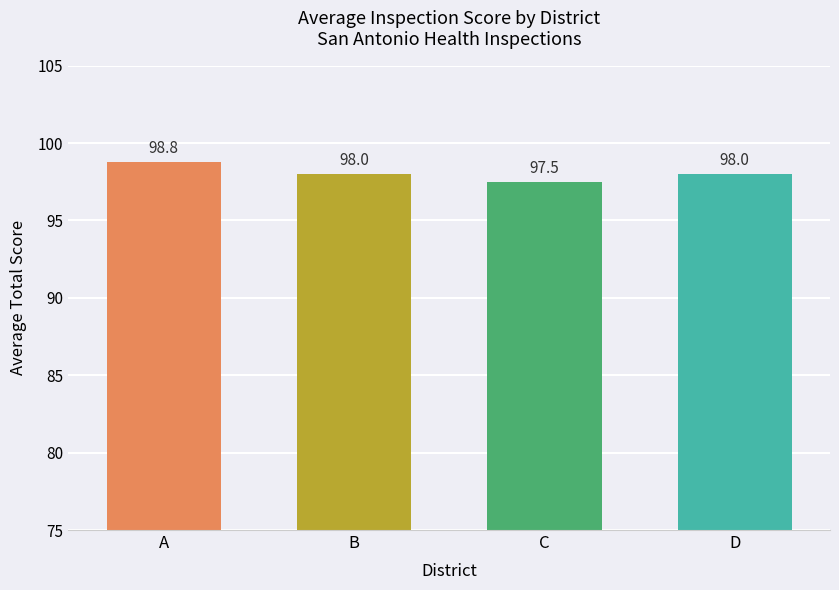

What is the difference between the second highest and minimum values?

0.5